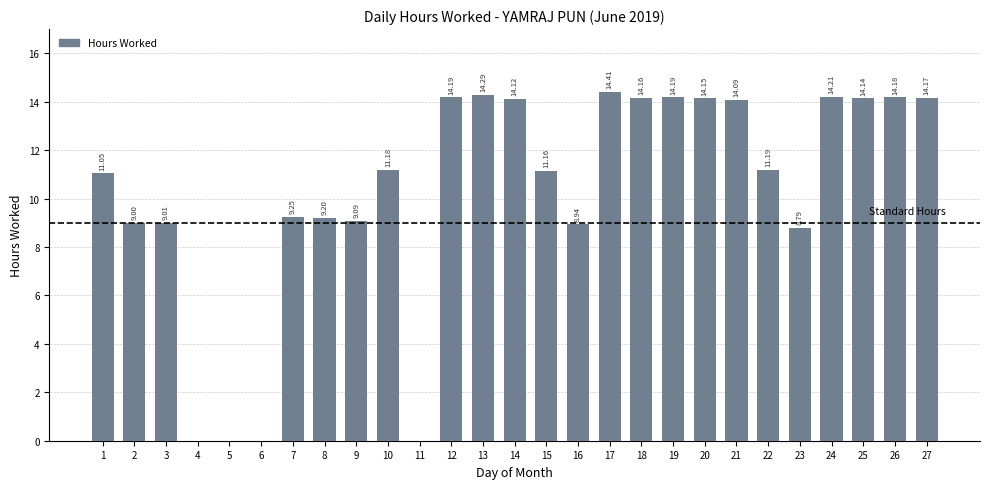

What is the difference between the values at 23 and 1?

2.3